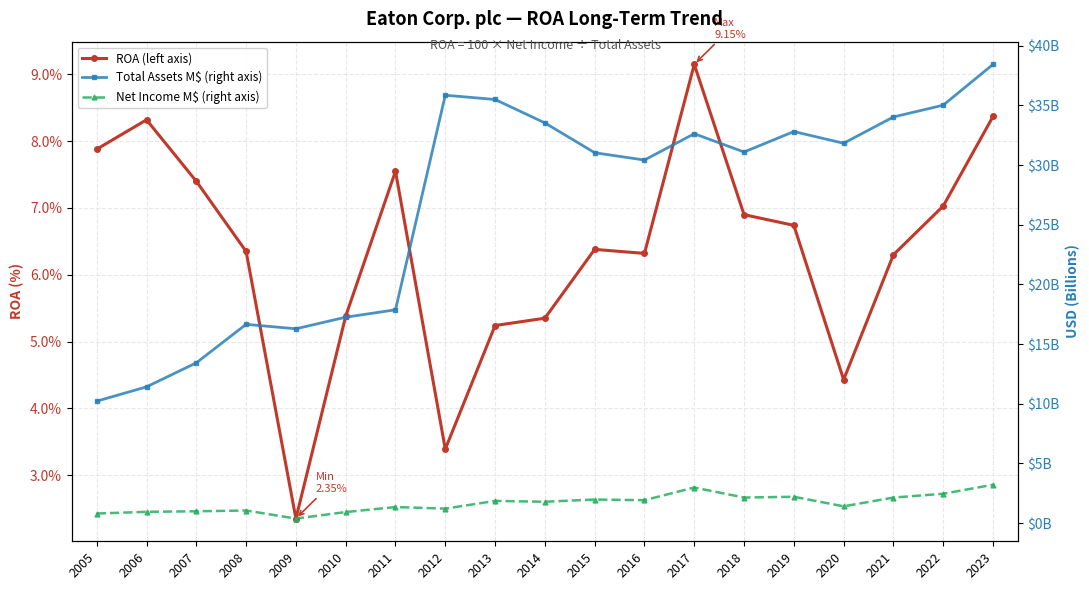

How many data points in Net Income M$ (right axis) are above 1793?

9